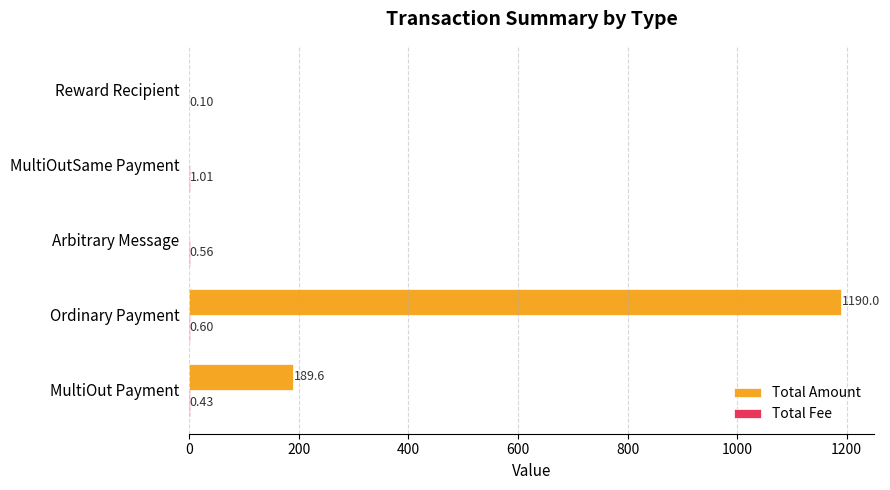

Which series has the largest total across all categories?

Total Amount